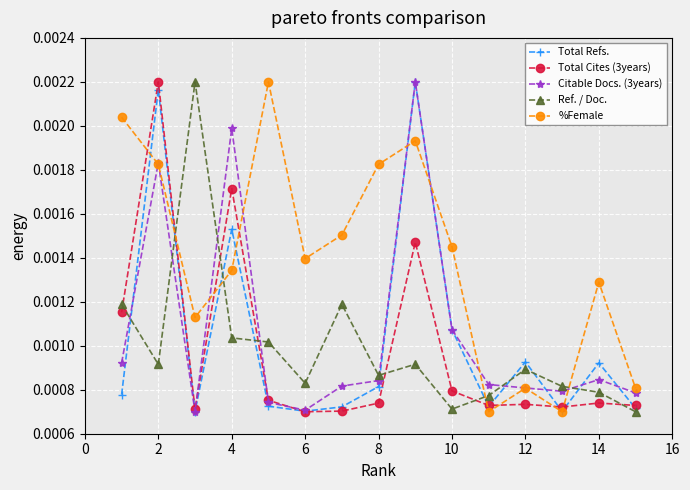

How many Total Refs. values are between 0 and 1?

15